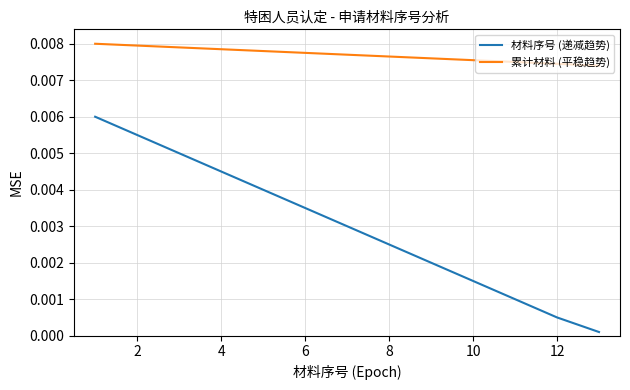

What are all the series names shown in the legend?

材料序号 (递减趋势), 累计材料 (平稳趋势)